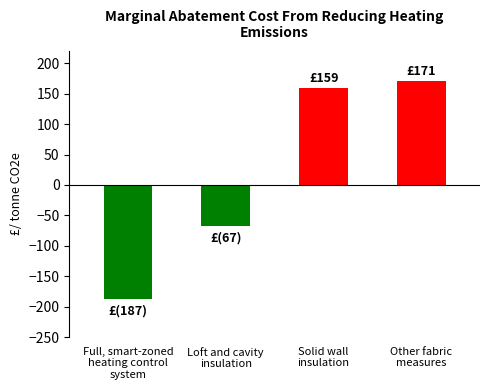

Reading left to right, what are all the values shown in this chart?

-187	-67	159	171